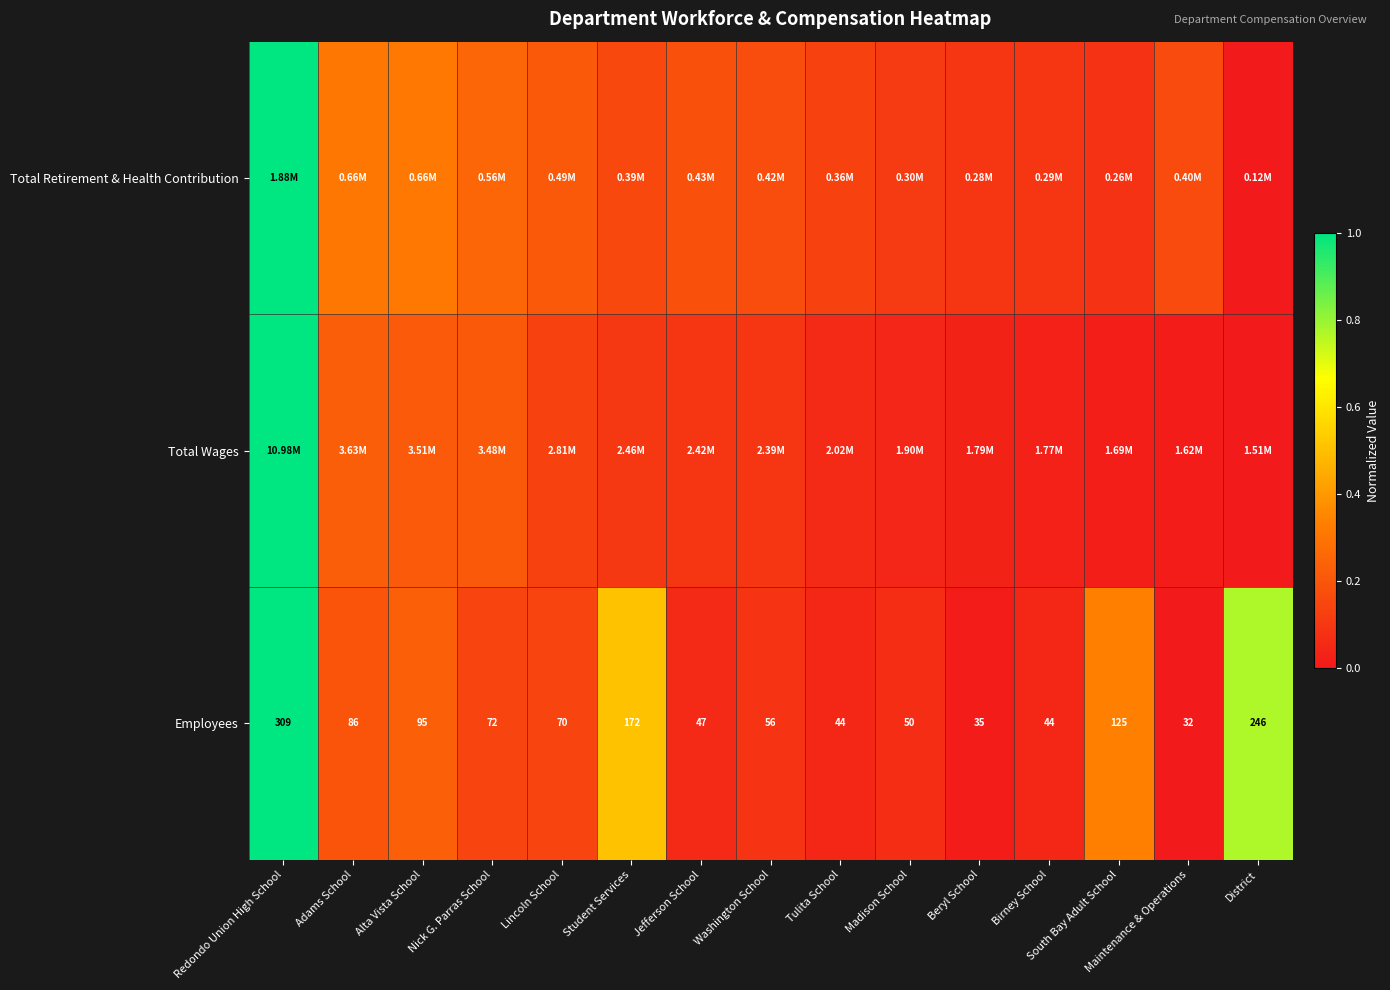

Which category has the highest value in the Employees series?

Redondo Union High School